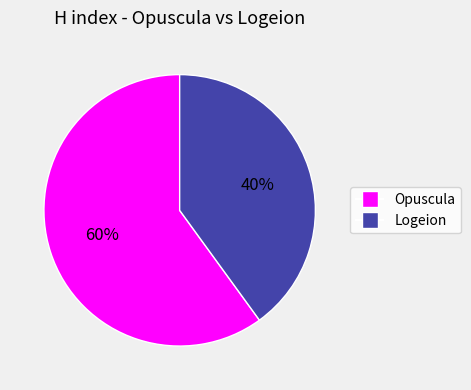

Which slice represents more than half of the pie?

Opuscula